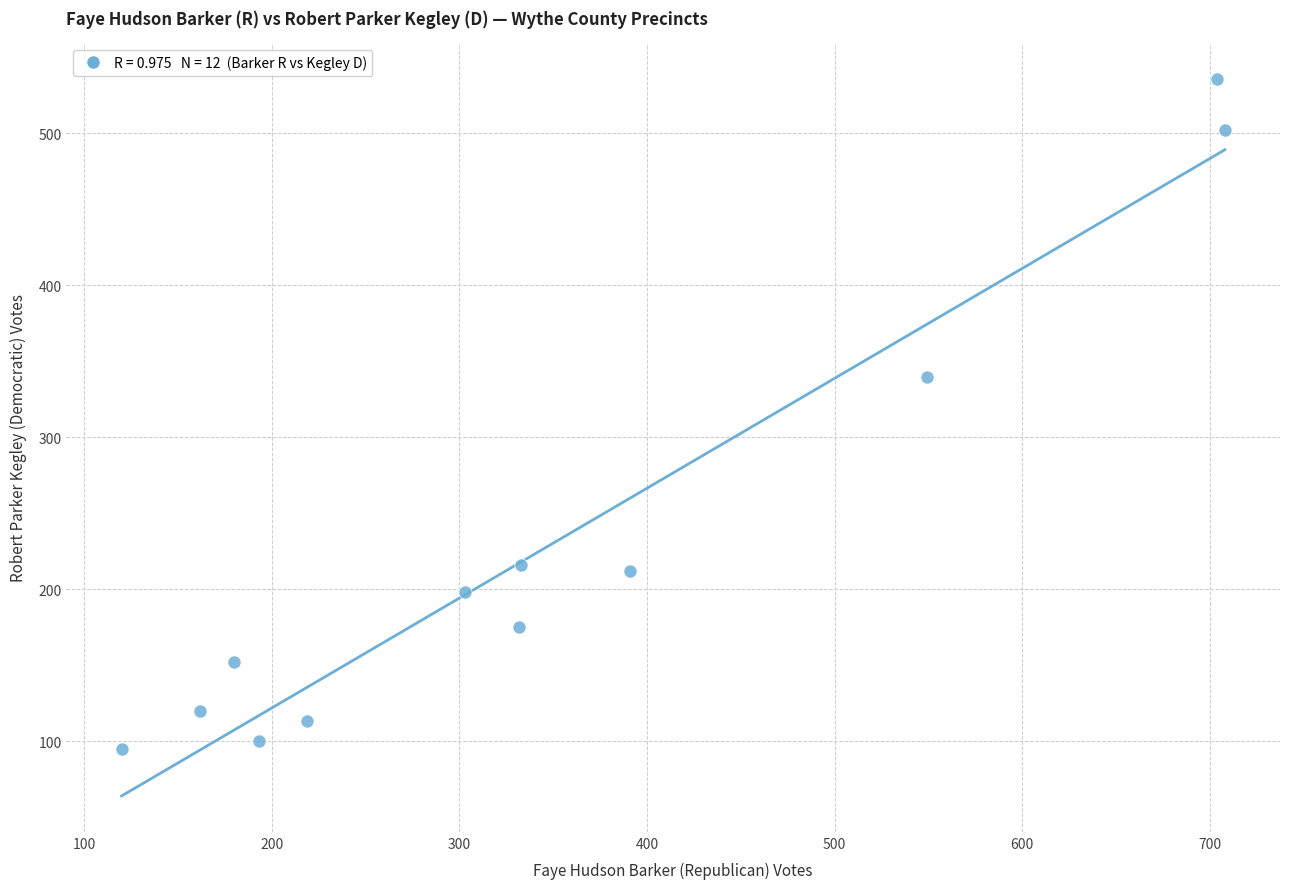

What Y value in the scatter plot is closest to 315?

340